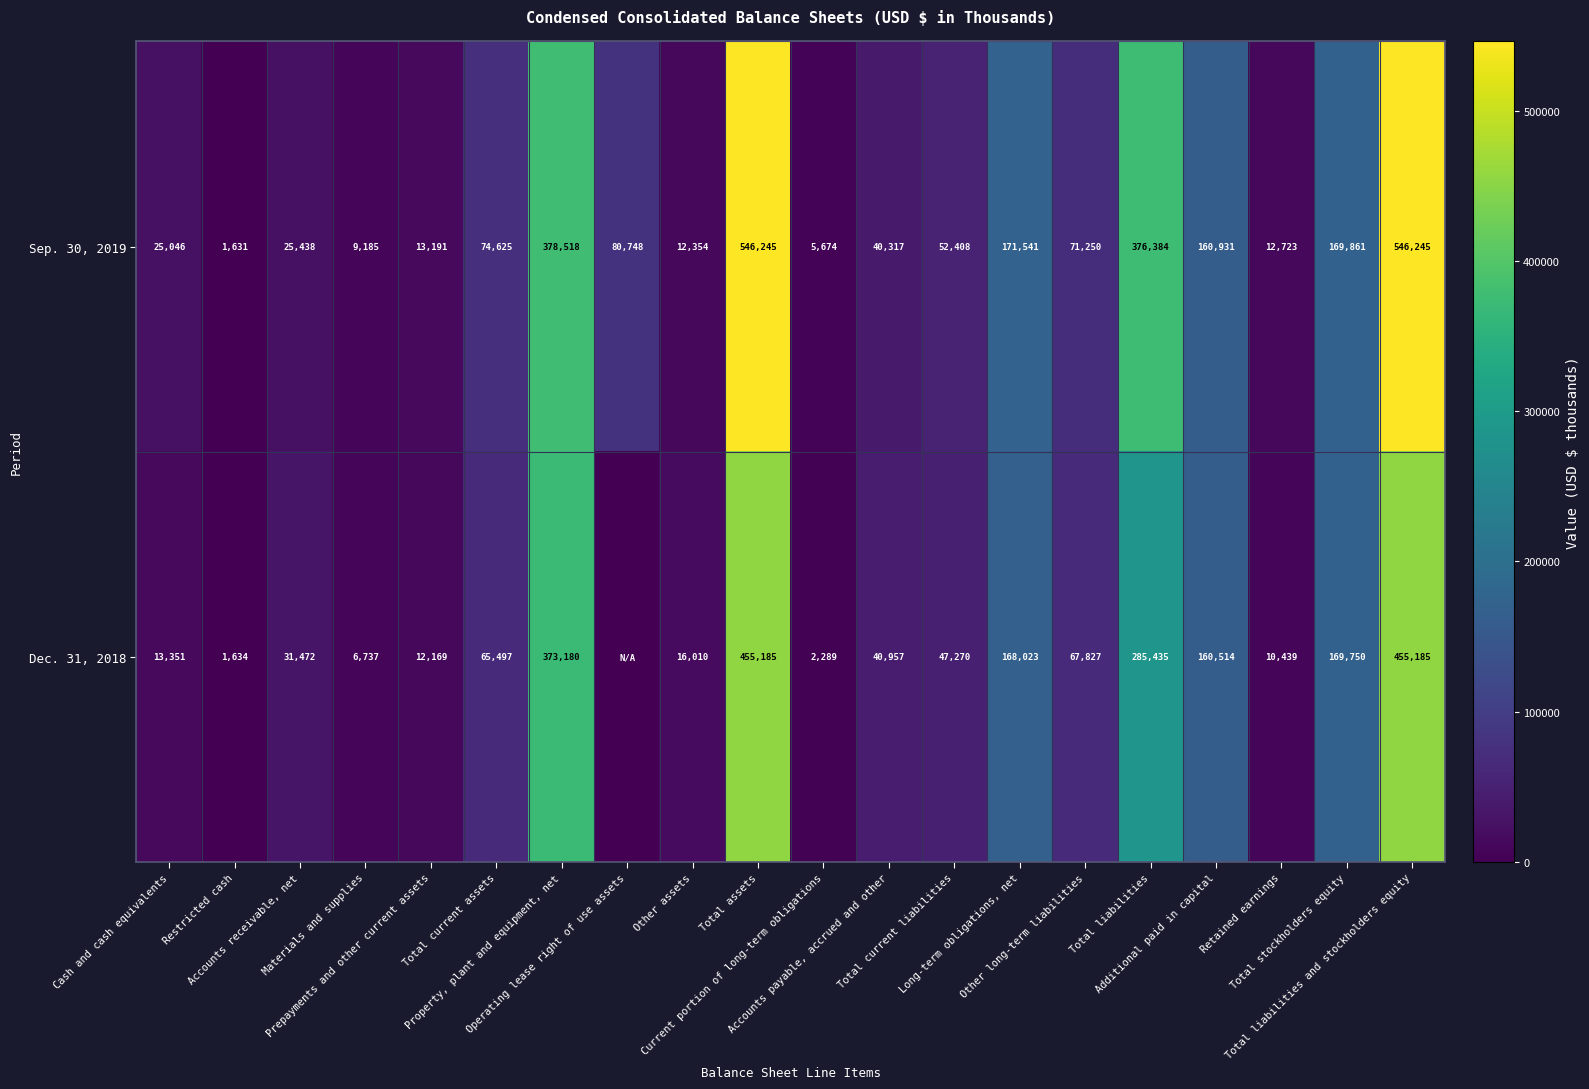

What is the maximum value for Sep. 30, 2019?

546245